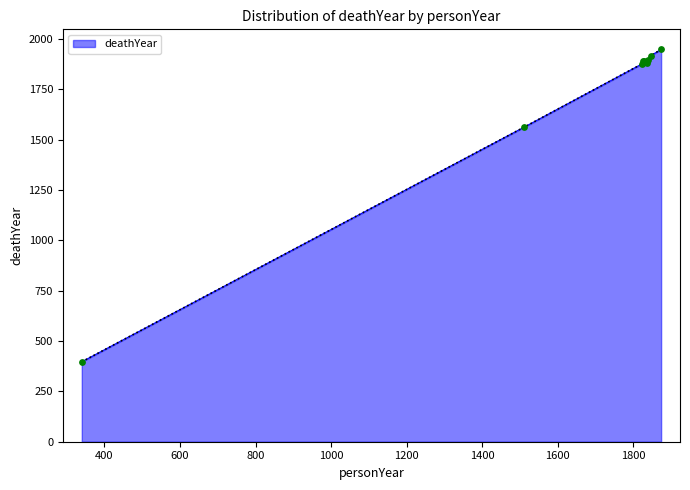

What is the difference between the maximum and minimum values?

1551